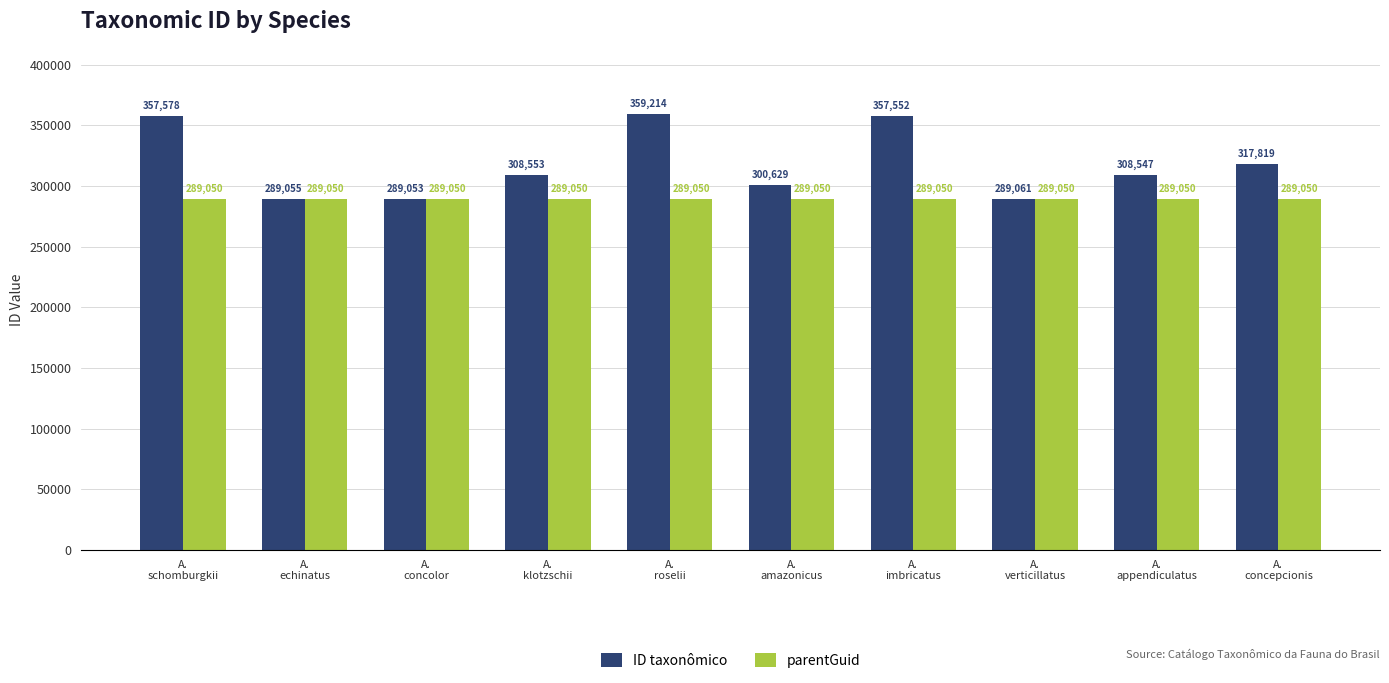

Rank the categories by ID taxonômico value from lowest to highest.

A.
concolor, A.
echinatus, A.
verticillatus, A.
amazonicus, A.
appendiculatus, A.
klotzschii, A.
concepcionis, A.
imbricatus, A.
schomburgkii, A.
roselii